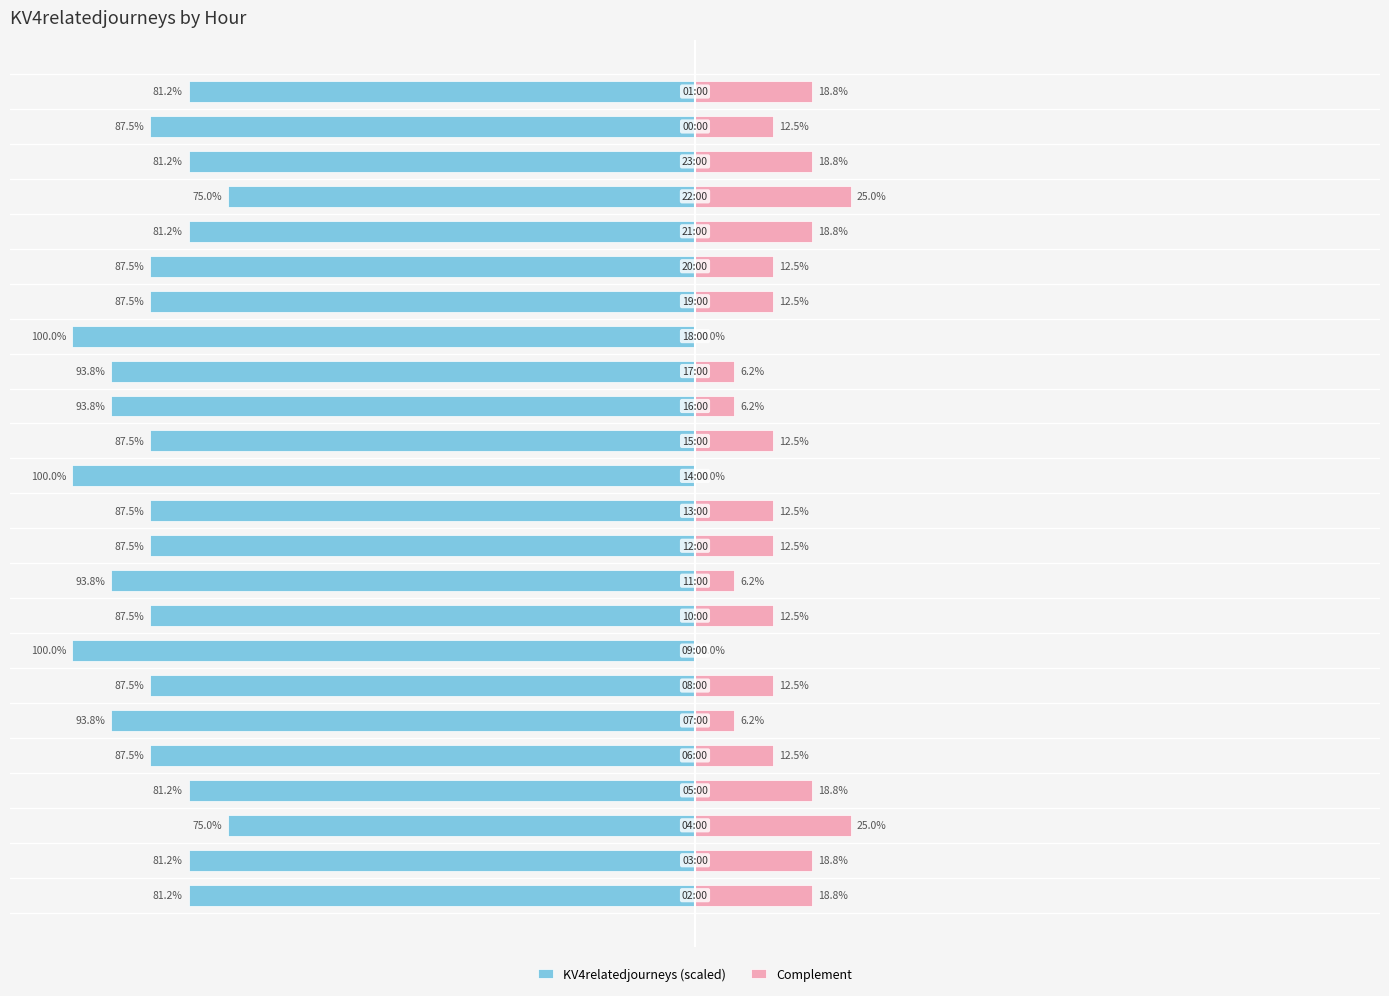

What is the highest value of the Complement series?

25.0